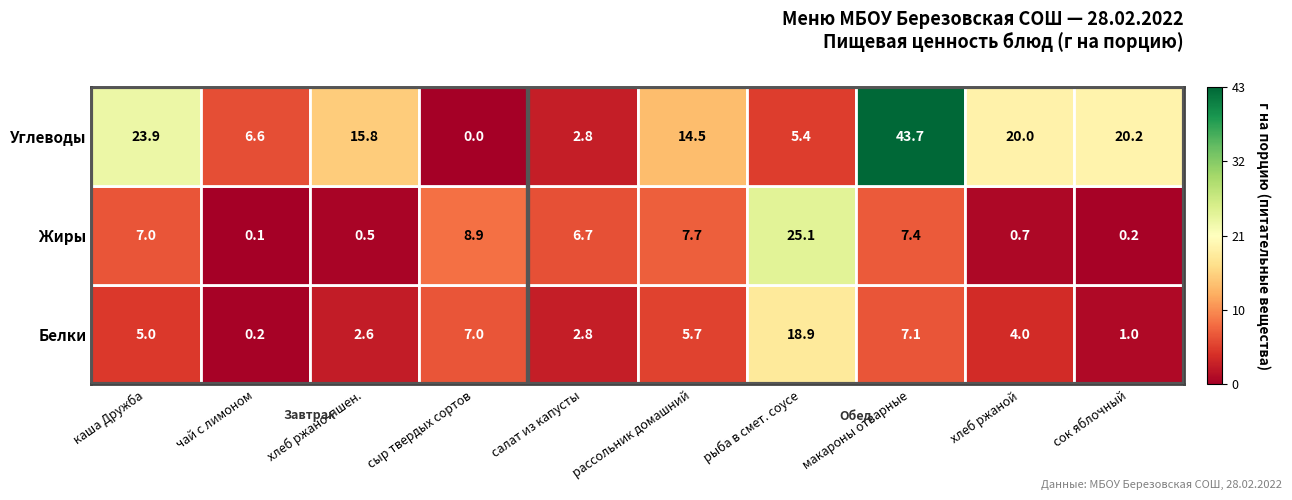

The value of Белки at рассольник домашний is 5.7. True or false?

True